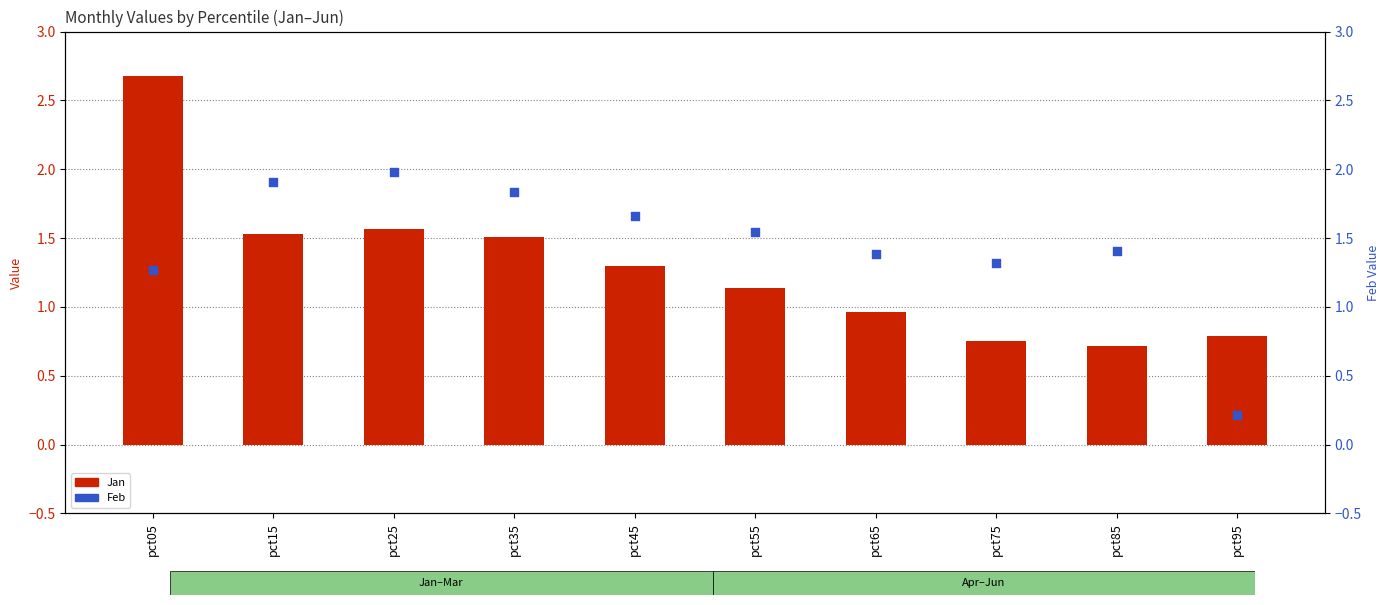

Which series contains the lowest Y value?

Feb (secondary)